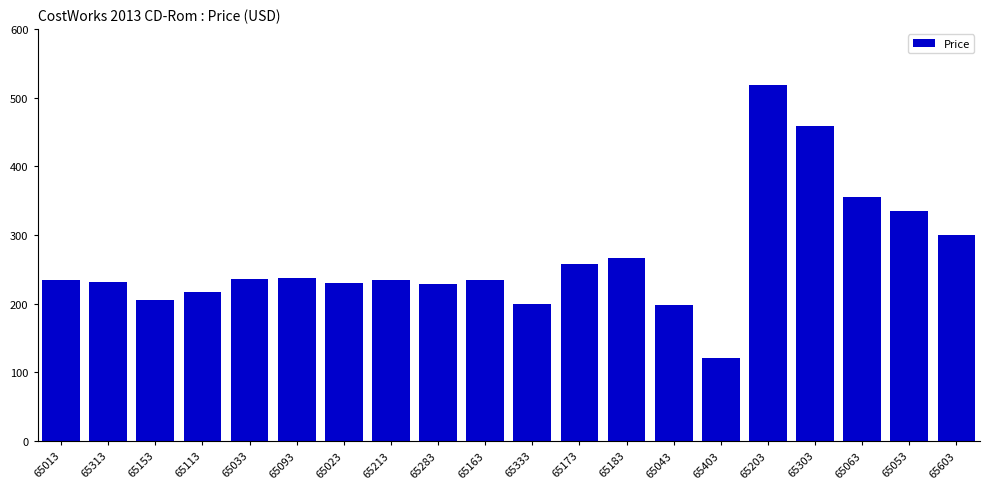

How many data points does each series have?

20